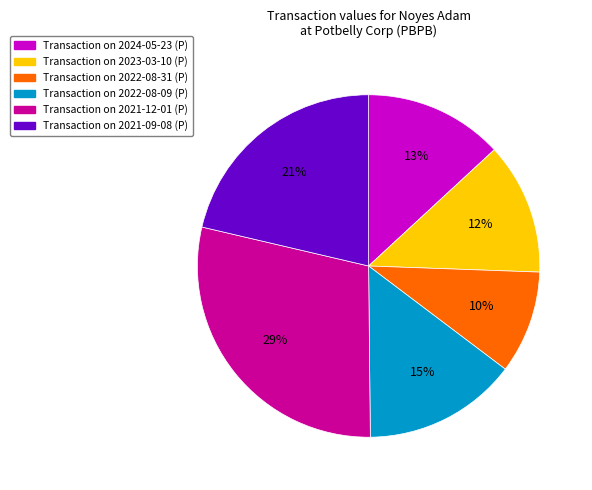

To the nearest percent, what is the average slice percentage?

17%